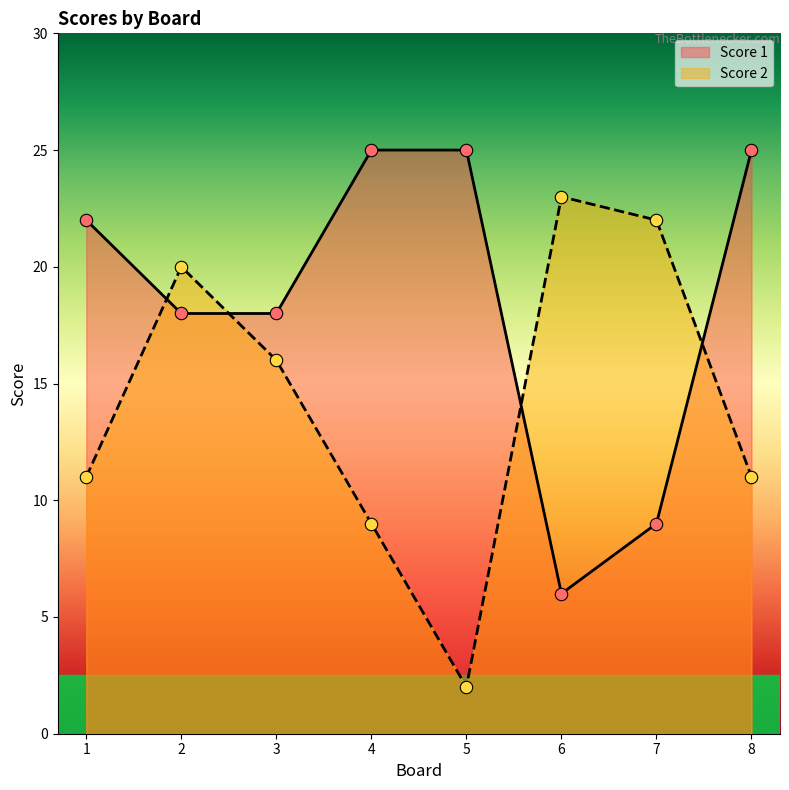

What are all the series names shown in the legend?

Score 1, Score 2